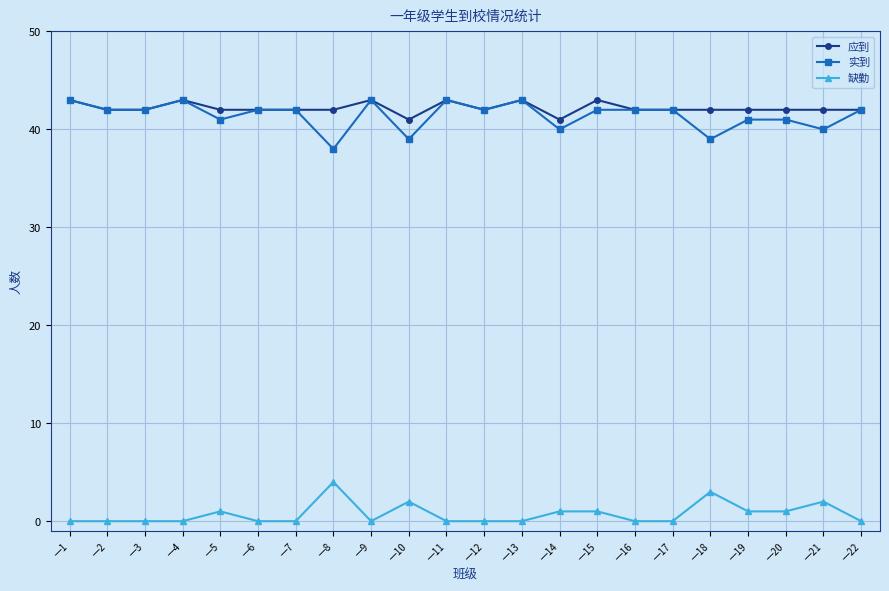

How many lines are shown in the chart?

3